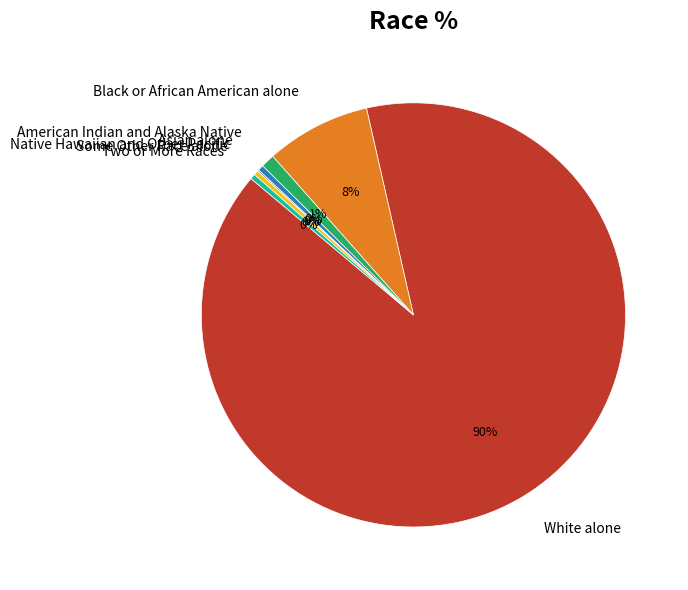

What is the ratio of the value at Two or More Races to the value at Asian alone?

0.9